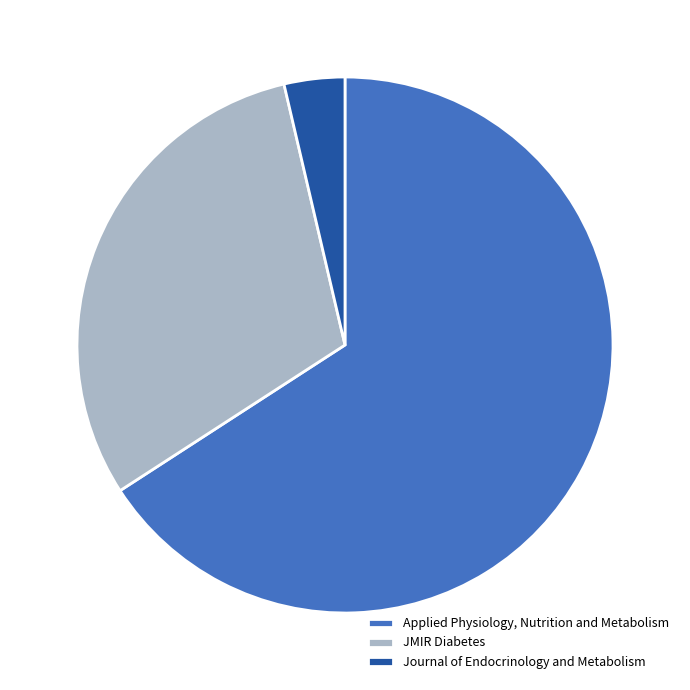

True or false: JMIR Diabetes accounts for 42% of the total.

False